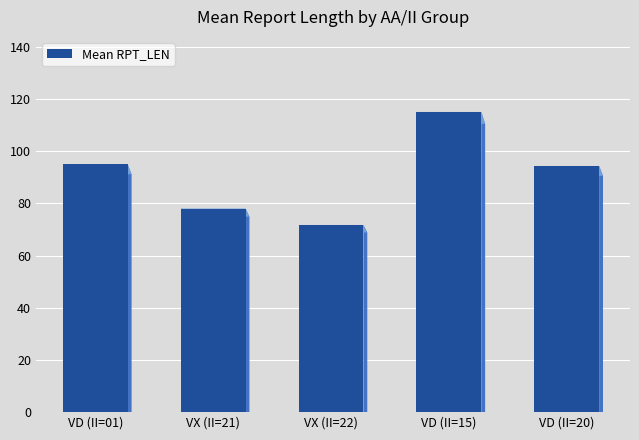

What position from the right is VD (II=01)?

5